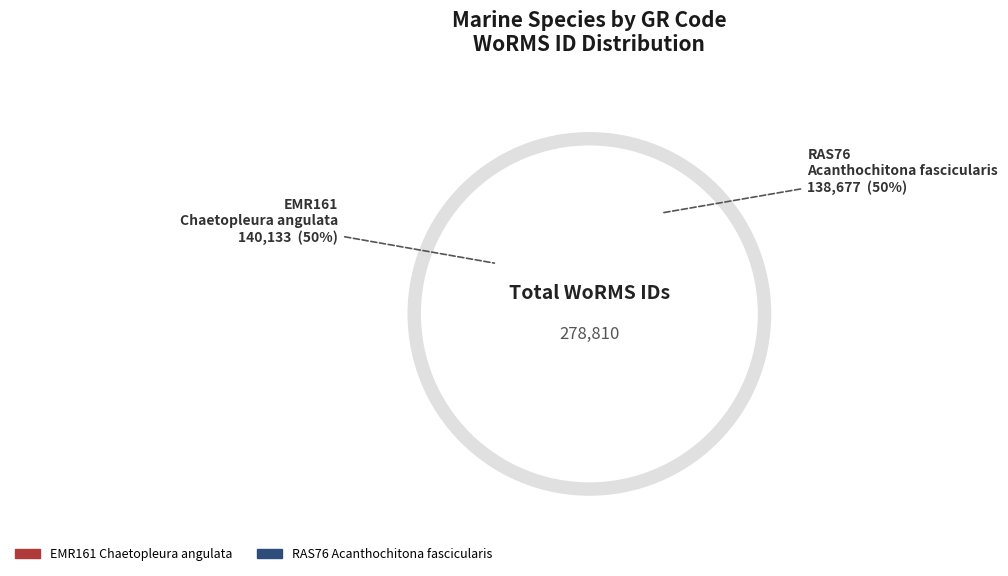

What is the change in value from EMR161
Chaetopleura angulata to RAS76
Acanthochitona fascicularis?

-1456